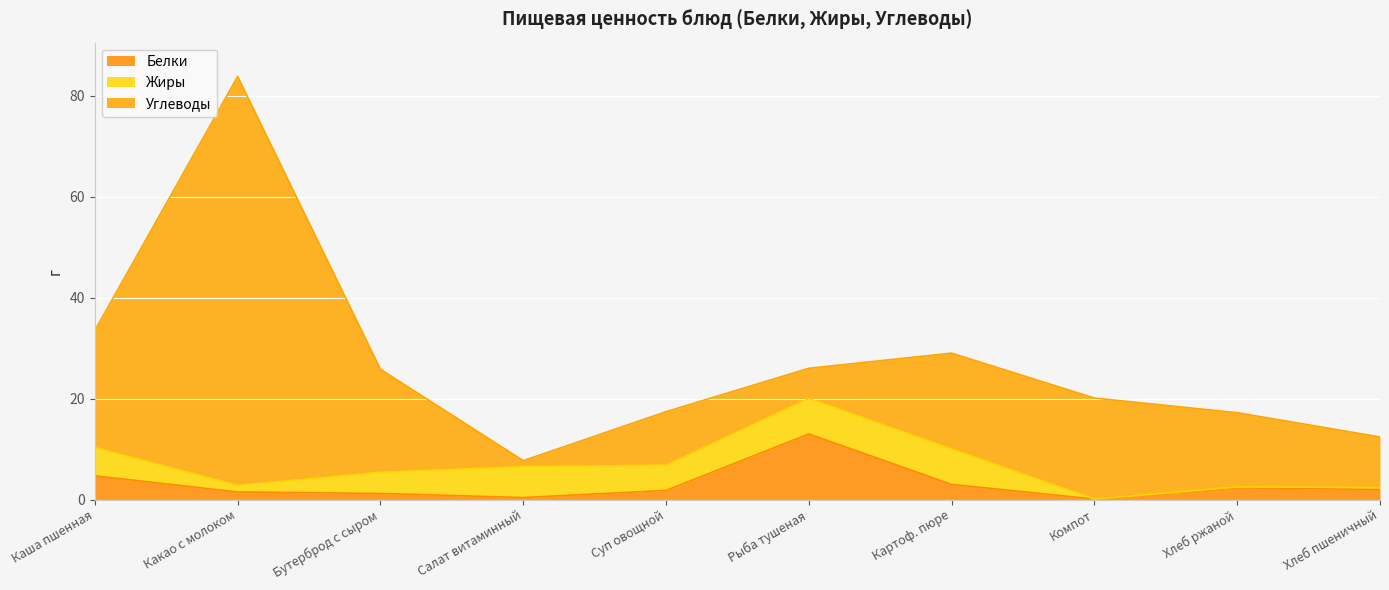

At which category does the chart reach its minimum across all series?

Компот из плодов или ягод сушеных